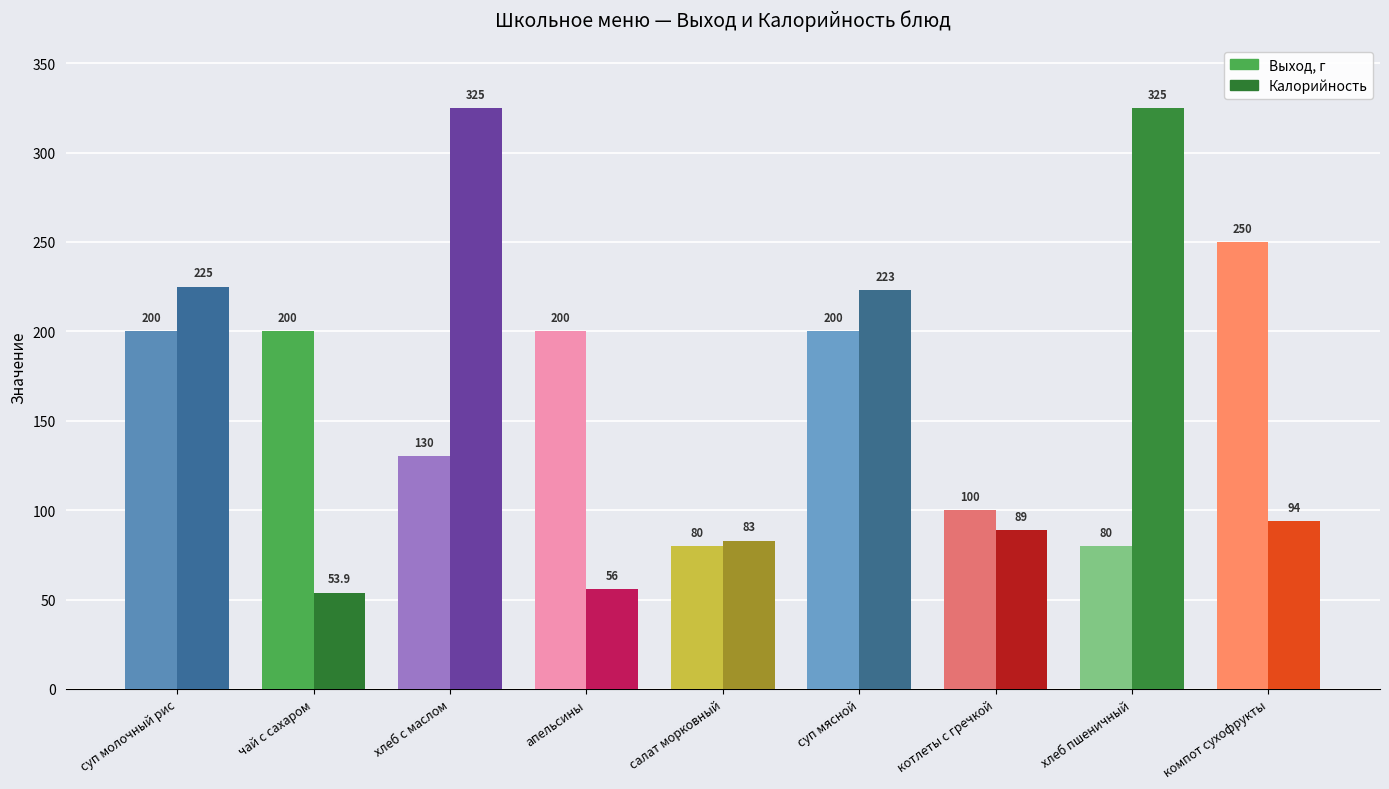

Which category has the highest value in the Выход, г series?

компот сухофрукты